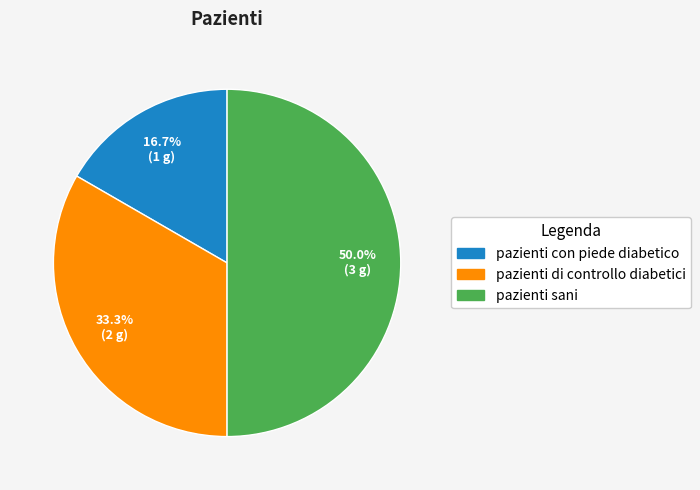

Between pazienti di controllo diabetici and pazienti con piede diabetico, which is larger?

pazienti di controllo diabetici